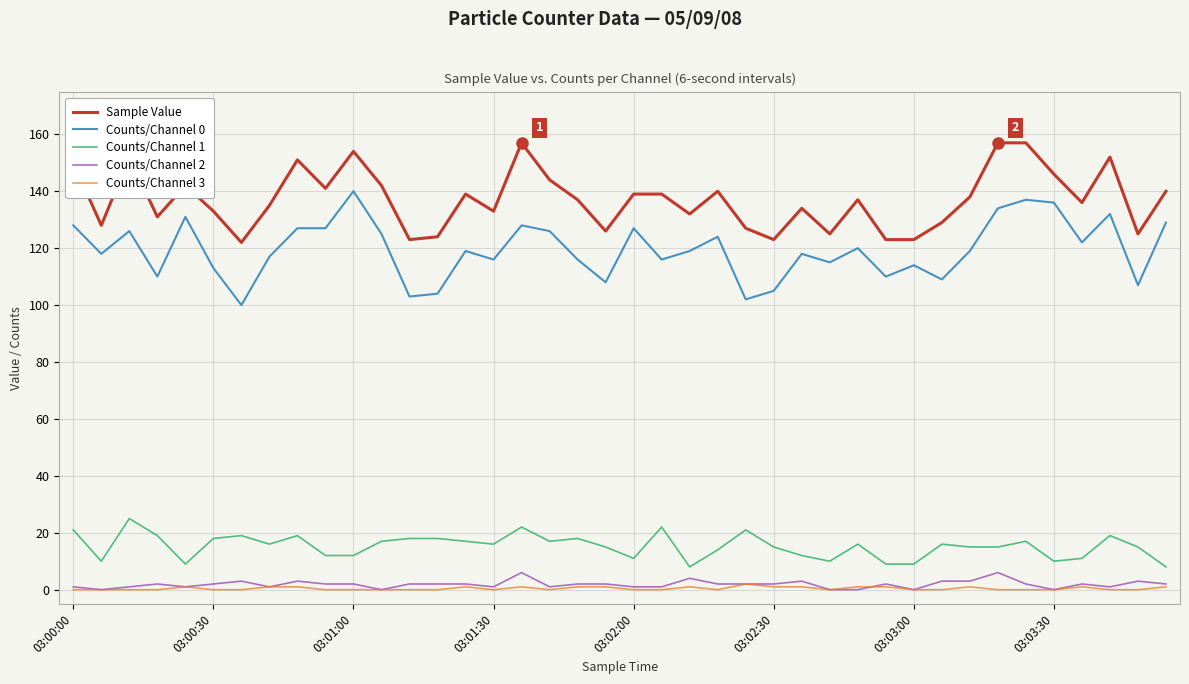

Which series has the largest total across all categories?

Sample Value